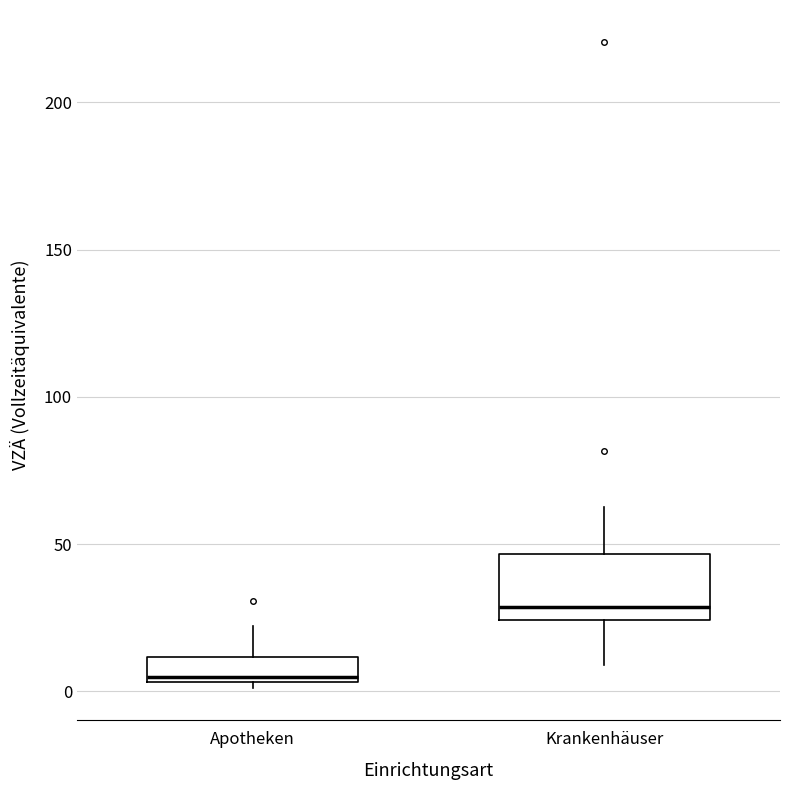

Reading left to right, read every box against the y-axis: the position of its median line, the range the box covers, and the ends of its whiskers. The values are not printed on the chart, so give them approximately, as read against the axis.

Apotheken: median 5 (just above the box's lower edge), box 5 to 10, whiskers 0 to 20
Krankenhäuser: median 30, box 25 to 45, whiskers 10 to 65